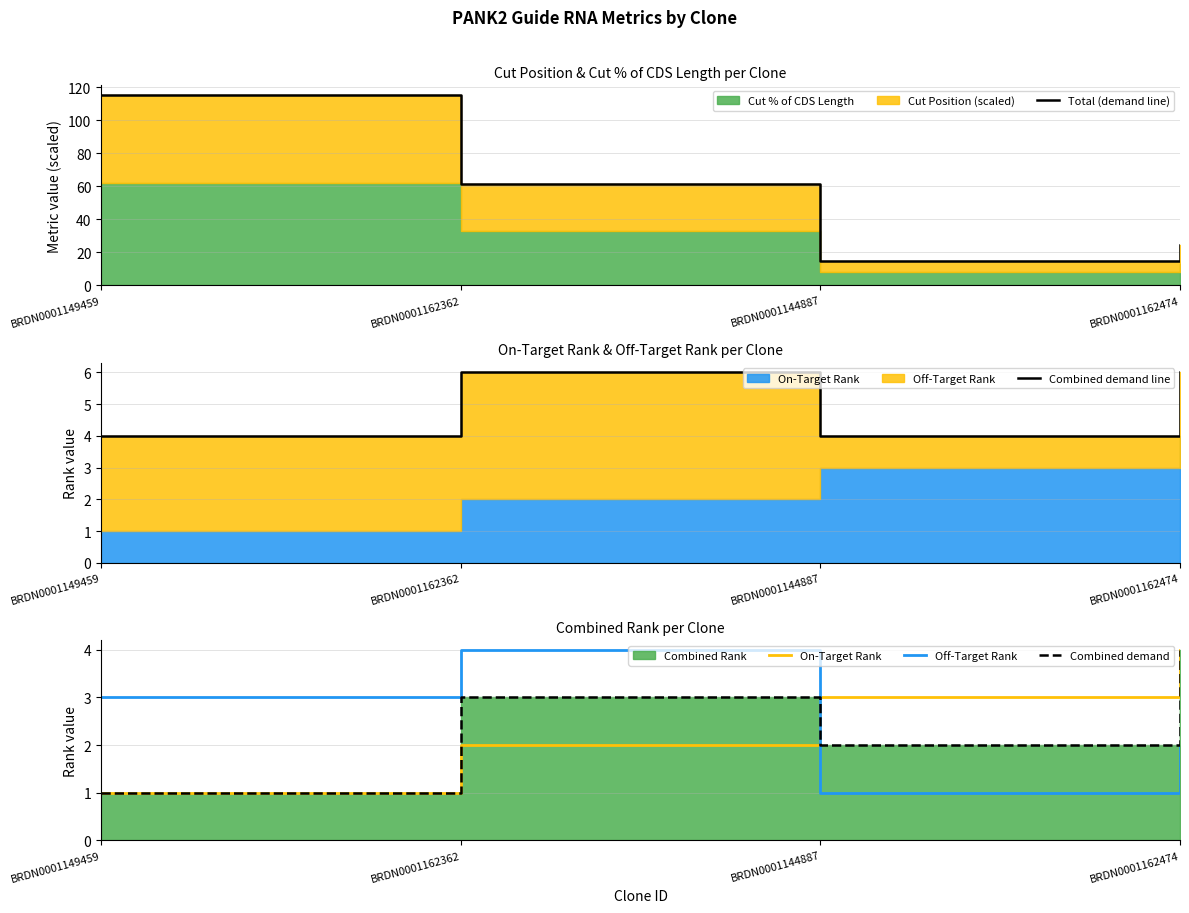

At which label does Off-Target Rank reach its peak?

BRDN0001162362